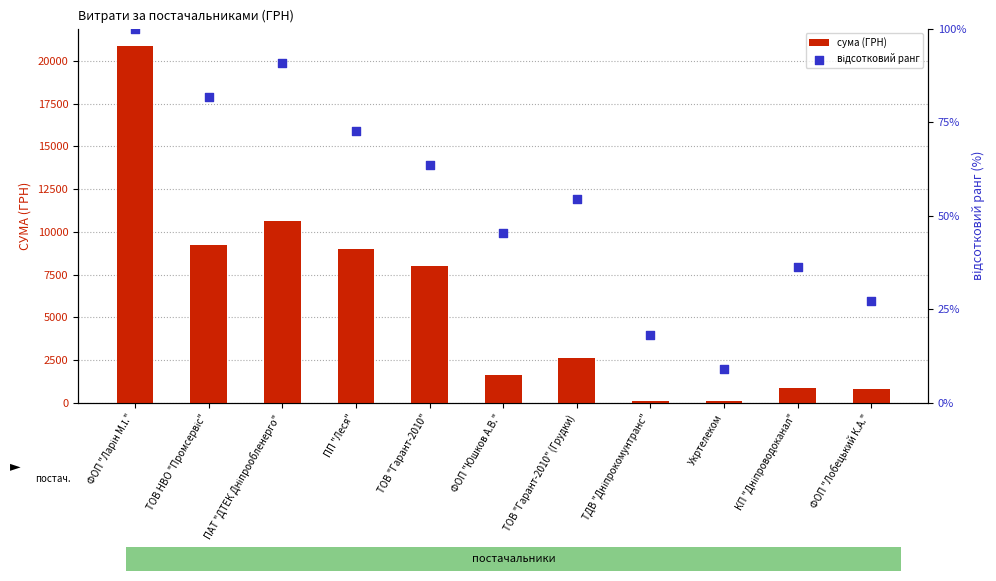

Which series has the largest total across all categories?

сума (ГРН)